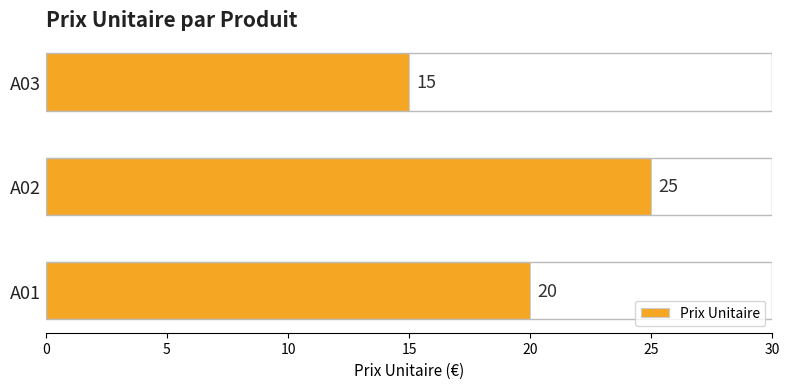

Reading bottom to top, extract all data points from this chart.

20	25	15